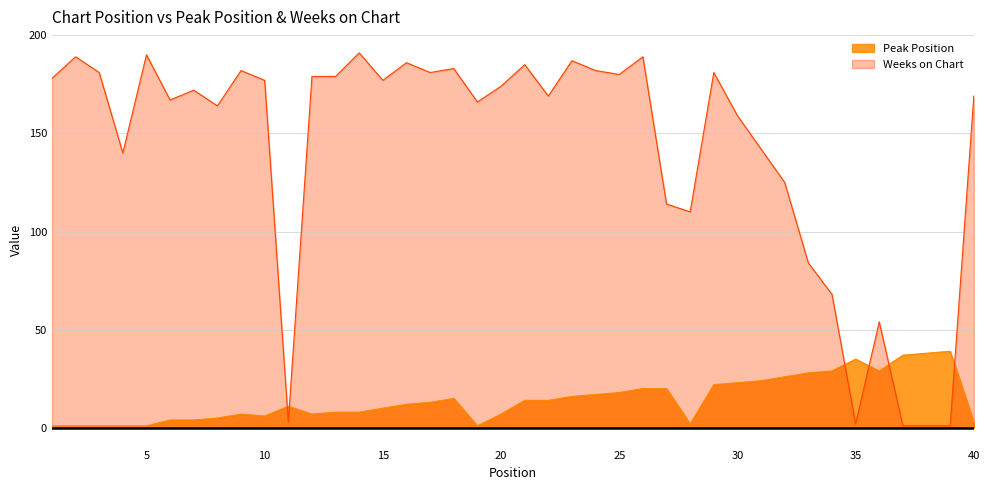

At which category is the sum across all series the highest?

26